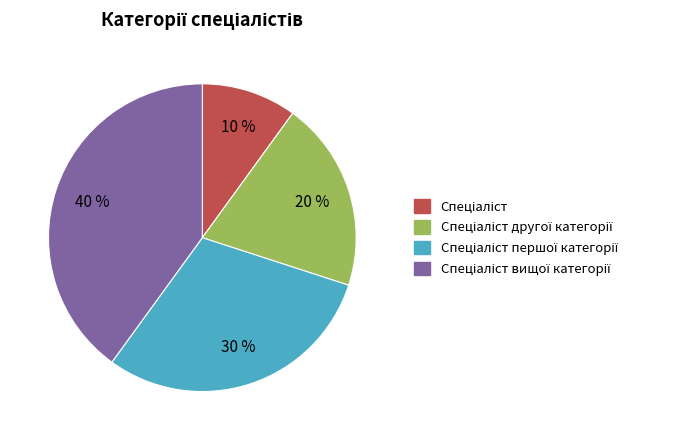

Does any single category account for the majority?

No